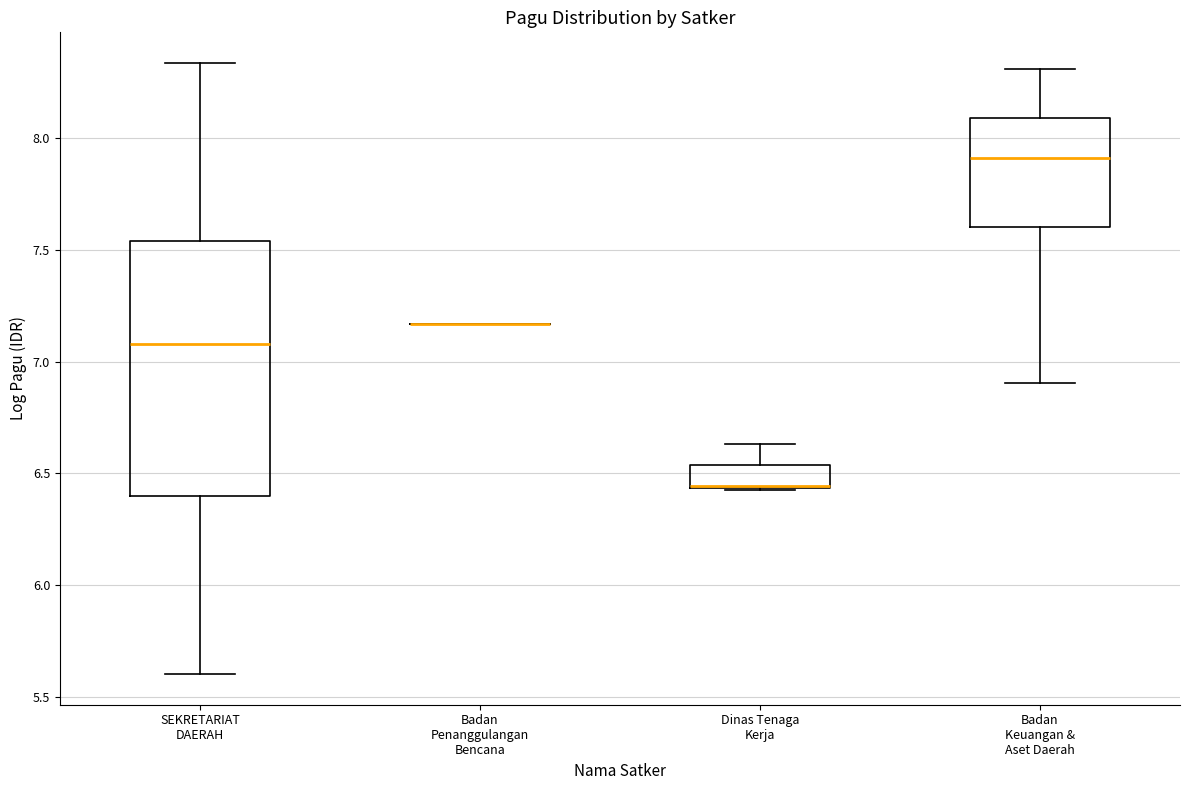

Comparing the boxes themselves (not the whiskers), which one is the tallest?

SEKRETARIAT DAERAH